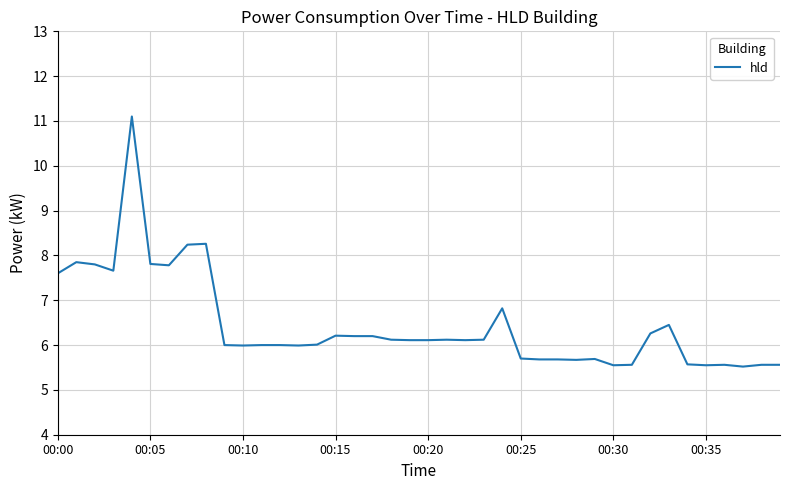

What is the average value?

6.4